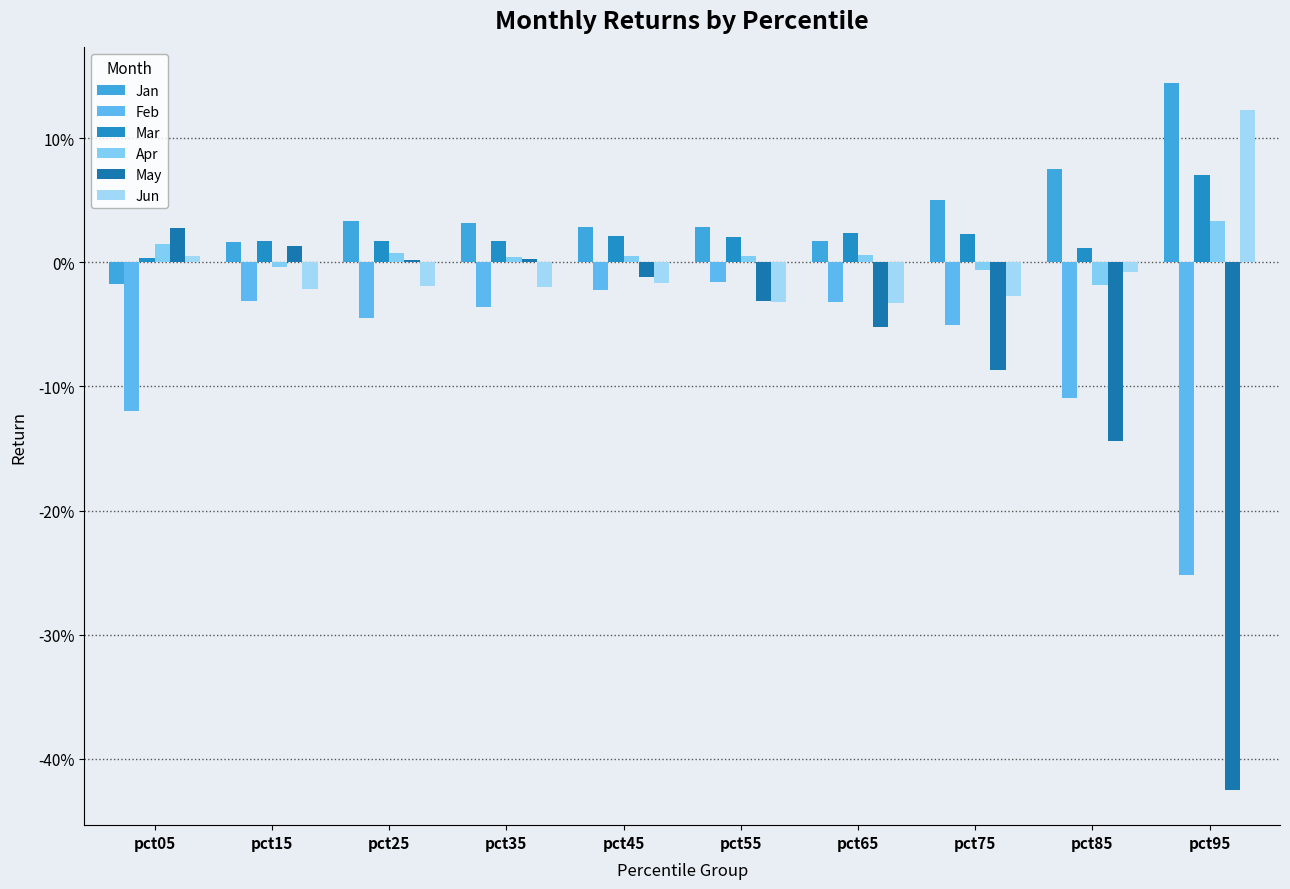

Are the bars horizontal?

No